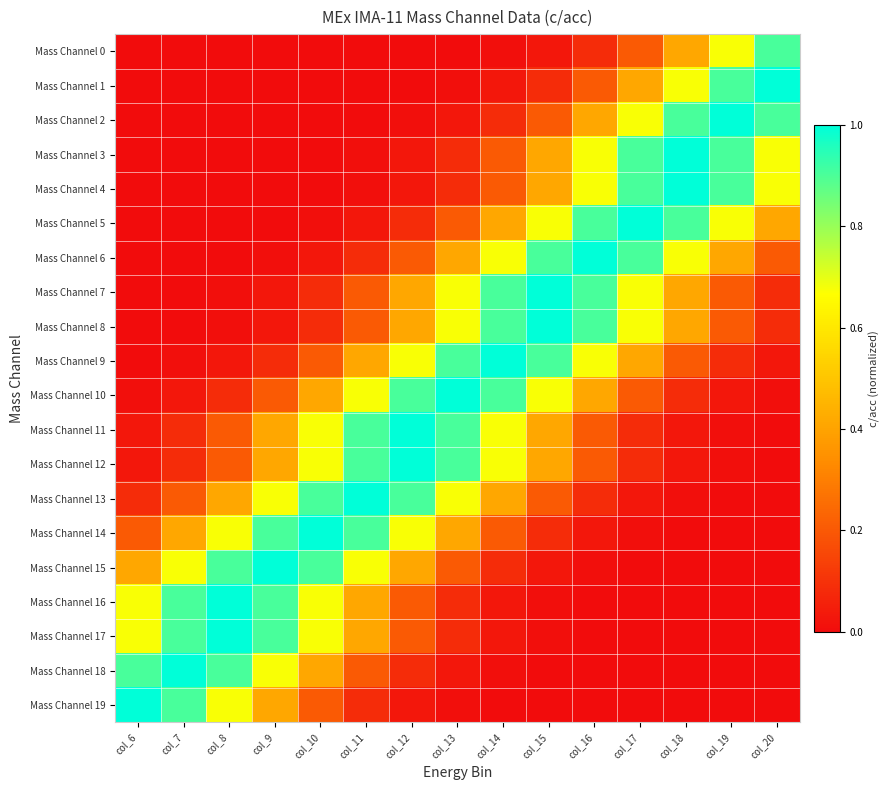

Reading left to right, list all the values displayed in this chart.

Mass Channel 0: col_6=0.0	col_7=0.0	col_8=0.0	col_9=0.0	col_10=0.0	col_11=0.0	col_12=0.0	col_13=0.0	col_14=0.0	col_15=0.0	col_16=0.1	col_17=0.2	col_18=0.4	col_19=0.7	col_20=0.9
Mass Channel 1: col_6=0.0	col_7=0.0	col_8=0.0	col_9=0.0	col_10=0.0	col_11=0.0	col_12=0.0	col_13=0.0	col_14=0.0	col_15=0.1	col_16=0.2	col_17=0.4	col_18=0.7	col_19=0.9	col_20=1.0
Mass Channel 2: col_6=0.0	col_7=0.0	col_8=0.0	col_9=0.0	col_10=0.0	col_11=0.0	col_12=0.0	col_13=0.0	col_14=0.1	col_15=0.2	col_16=0.4	col_17=0.7	col_18=0.9	col_19=1.0	col_20=0.9
Mass Channel 3: col_6=0.0	col_7=0.0	col_8=0.0	col_9=0.0	col_10=0.0	col_11=0.0	col_12=0.0	col_13=0.1	col_14=0.2	col_15=0.4	col_16=0.7	col_17=0.9	col_18=1.0	col_19=0.9	col_20=0.7
Mass Channel 4: col_6=0.0	col_7=0.0	col_8=0.0	col_9=0.0	col_10=0.0	col_11=0.0	col_12=0.0	col_13=0.1	col_14=0.2	col_15=0.4	col_16=0.7	col_17=0.9	col_18=1.0	col_19=0.9	col_20=0.7
Mass Channel 5: col_6=0.0	col_7=0.0	col_8=0.0	col_9=0.0	col_10=0.0	col_11=0.0	col_12=0.1	col_13=0.2	col_14=0.4	col_15=0.7	col_16=0.9	col_17=1.0	col_18=0.9	col_19=0.7	col_20=0.4
Mass Channel 6: col_6=0.0	col_7=0.0	col_8=0.0	col_9=0.0	col_10=0.0	col_11=0.1	col_12=0.2	col_13=0.4	col_14=0.7	col_15=0.9	col_16=1.0	col_17=0.9	col_18=0.7	col_19=0.4	col_20=0.2
Mass Channel 7: col_6=0.0	col_7=0.0	col_8=0.0	col_9=0.0	col_10=0.1	col_11=0.2	col_12=0.4	col_13=0.7	col_14=0.9	col_15=1.0	col_16=0.9	col_17=0.7	col_18=0.4	col_19=0.2	col_20=0.1
Mass Channel 8: col_6=0.0	col_7=0.0	col_8=0.0	col_9=0.0	col_10=0.1	col_11=0.2	col_12=0.4	col_13=0.7	col_14=0.9	col_15=1.0	col_16=0.9	col_17=0.7	col_18=0.4	col_19=0.2	col_20=0.1
Mass Channel 9: col_6=0.0	col_7=0.0	col_8=0.0	col_9=0.1	col_10=0.2	col_11=0.4	col_12=0.7	col_13=0.9	col_14=1.0	col_15=0.9	col_16=0.7	col_17=0.4	col_18=0.2	col_19=0.1	col_20=0.0
Mass Channel 10: col_6=0.0	col_7=0.0	col_8=0.1	col_9=0.2	col_10=0.4	col_11=0.7	col_12=0.9	col_13=1.0	col_14=0.9	col_15=0.7	col_16=0.4	col_17=0.2	col_18=0.1	col_19=0.0	col_20=0.0
Mass Channel 11: col_6=0.0	col_7=0.1	col_8=0.2	col_9=0.4	col_10=0.7	col_11=0.9	col_12=1.0	col_13=0.9	col_14=0.7	col_15=0.4	col_16=0.2	col_17=0.1	col_18=0.0	col_19=0.0	col_20=0.0
Mass Channel 12: col_6=0.0	col_7=0.1	col_8=0.2	col_9=0.4	col_10=0.7	col_11=0.9	col_12=1.0	col_13=0.9	col_14=0.7	col_15=0.4	col_16=0.2	col_17=0.1	col_18=0.0	col_19=0.0	col_20=0.0
Mass Channel 13: col_6=0.1	col_7=0.2	col_8=0.4	col_9=0.7	col_10=0.9	col_11=1.0	col_12=0.9	col_13=0.7	col_14=0.4	col_15=0.2	col_16=0.1	col_17=0.0	col_18=0.0	col_19=0.0	col_20=0.0
Mass Channel 14: col_6=0.2	col_7=0.4	col_8=0.7	col_9=0.9	col_10=1.0	col_11=0.9	col_12=0.7	col_13=0.4	col_14=0.2	col_15=0.1	col_16=0.0	col_17=0.0	col_18=0.0	col_19=0.0	col_20=0.0
Mass Channel 15: col_6=0.4	col_7=0.7	col_8=0.9	col_9=1.0	col_10=0.9	col_11=0.7	col_12=0.4	col_13=0.2	col_14=0.1	col_15=0.0	col_16=0.0	col_17=0.0	col_18=0.0	col_19=0.0	col_20=0.0
Mass Channel 16: col_6=0.7	col_7=0.9	col_8=1.0	col_9=0.9	col_10=0.7	col_11=0.4	col_12=0.2	col_13=0.1	col_14=0.0	col_15=0.0	col_16=0.0	col_17=0.0	col_18=0.0	col_19=0.0	col_20=0.0
Mass Channel 17: col_6=0.7	col_7=0.9	col_8=1.0	col_9=0.9	col_10=0.7	col_11=0.4	col_12=0.2	col_13=0.1	col_14=0.0	col_15=0.0	col_16=0.0	col_17=0.0	col_18=0.0	col_19=0.0	col_20=0.0
Mass Channel 18: col_6=0.9	col_7=1.0	col_8=0.9	col_9=0.7	col_10=0.4	col_11=0.2	col_12=0.1	col_13=0.0	col_14=0.0	col_15=0.0	col_16=0.0	col_17=0.0	col_18=0.0	col_19=0.0	col_20=0.0
Mass Channel 19: col_6=1.0	col_7=0.9	col_8=0.7	col_9=0.4	col_10=0.2	col_11=0.1	col_12=0.0	col_13=0.0	col_14=0.0	col_15=0.0	col_16=0.0	col_17=0.0	col_18=0.0	col_19=0.0	col_20=0.0